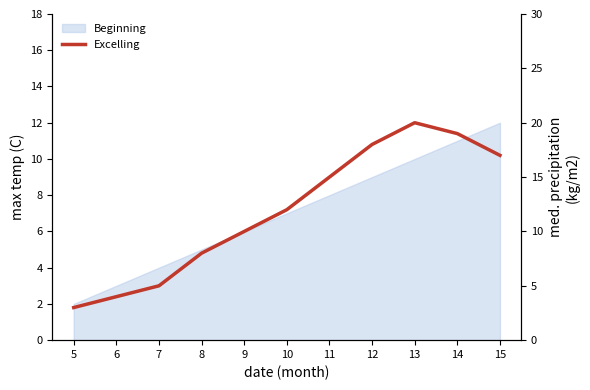

What is the sum of all values?

131